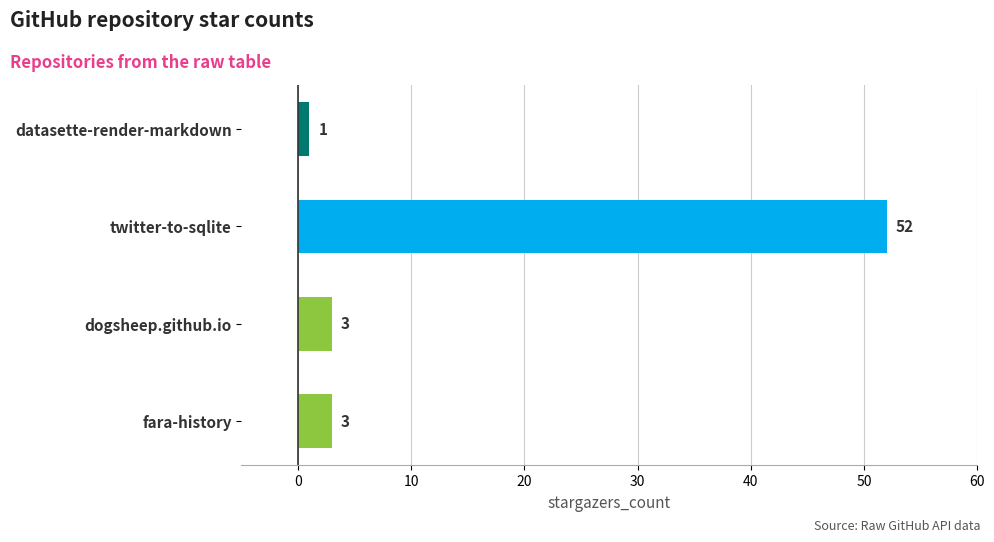

Reading bottom to top, extract all data points from this chart.

3	3	52	1